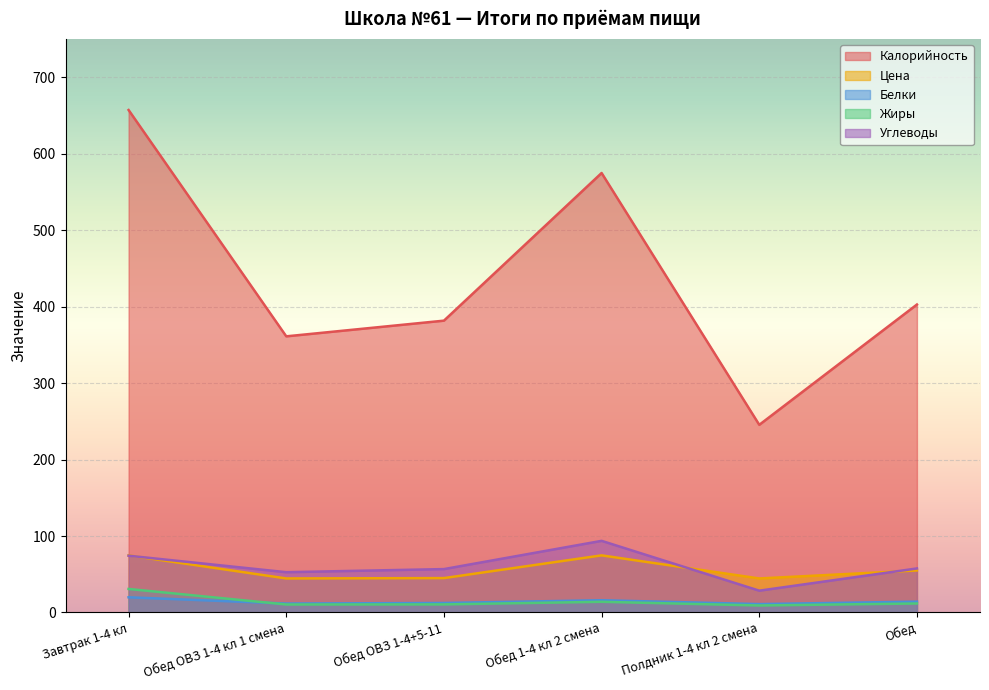

What are all the series names shown in the legend?

Калорийность, Цена, Белки, Жиры, Углеводы